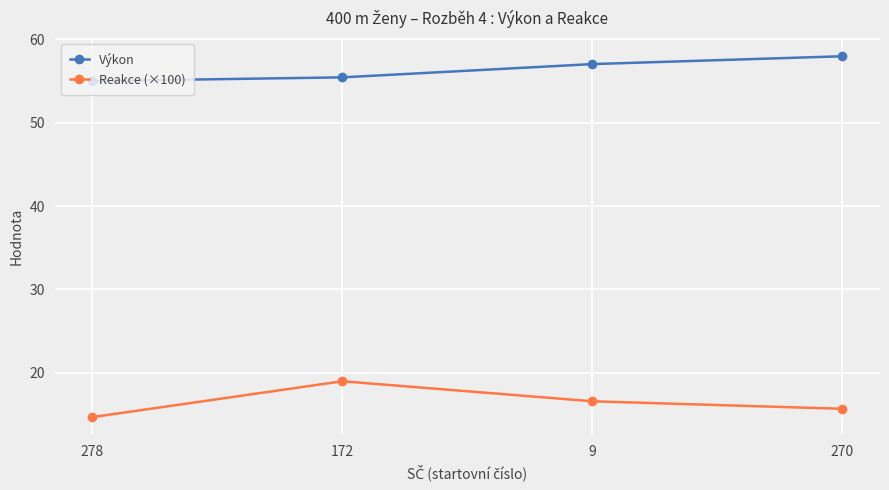

Between 172 and 9, which series saw the biggest shift?

Reakce (×100)